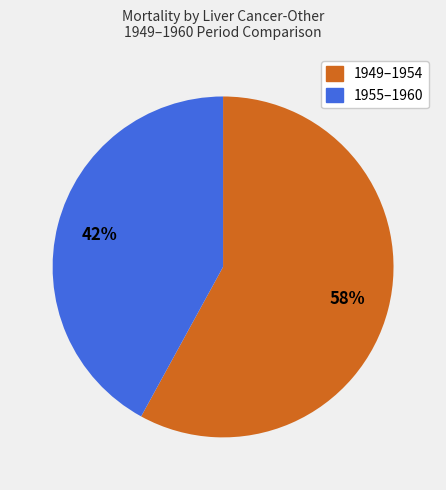

How many segments does this pie chart have?

2